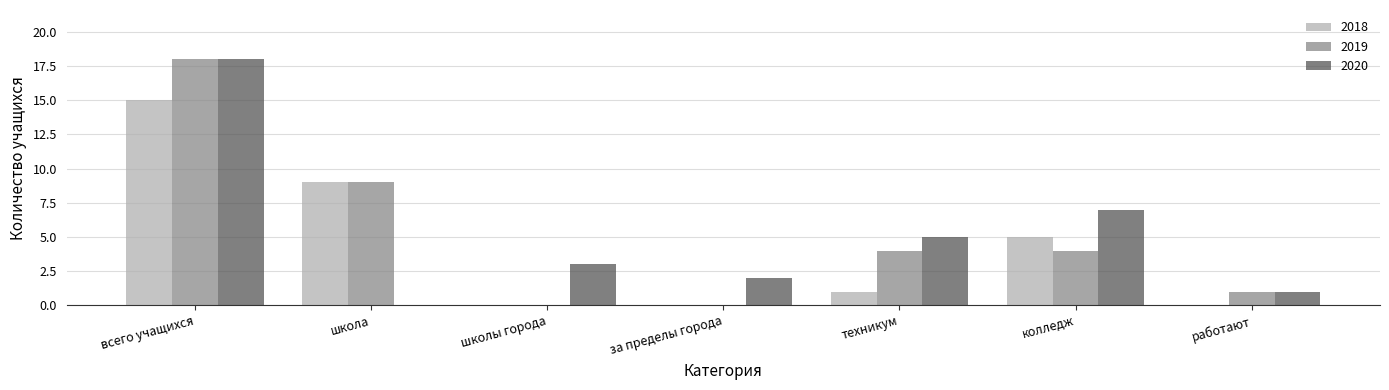

Which label corresponds to the largest value in the chart?

всего учащихся